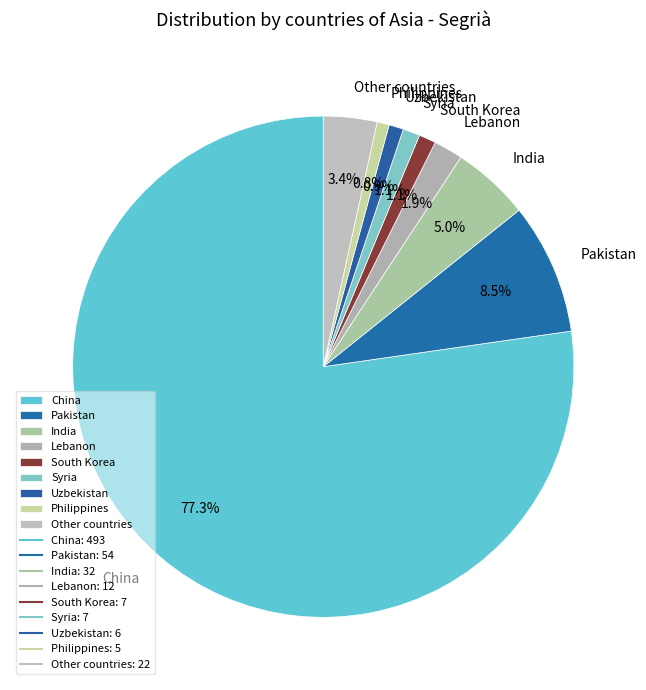

To the nearest percent, what portion does Philippines represent?

1%